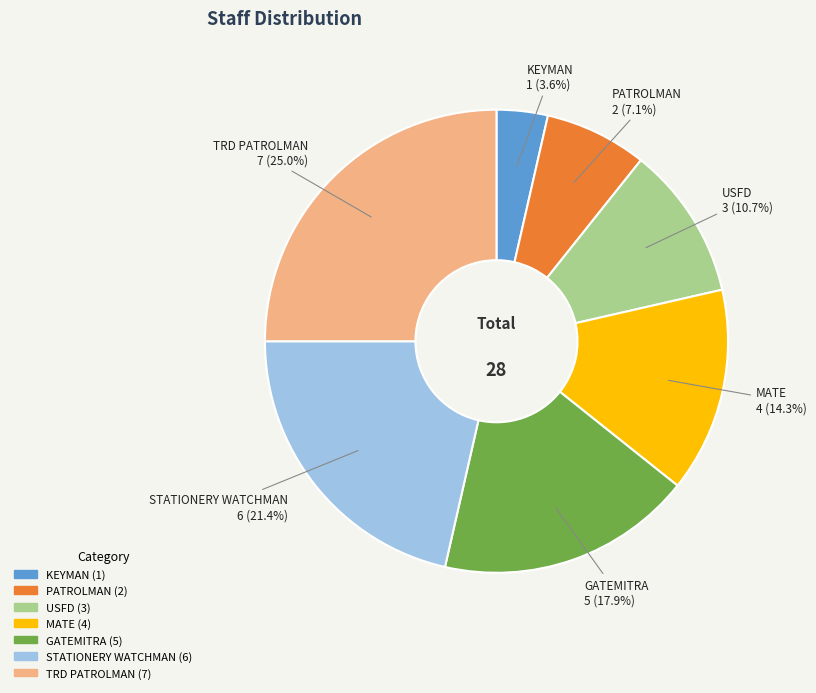

Which slice is the smallest?

KEYMAN